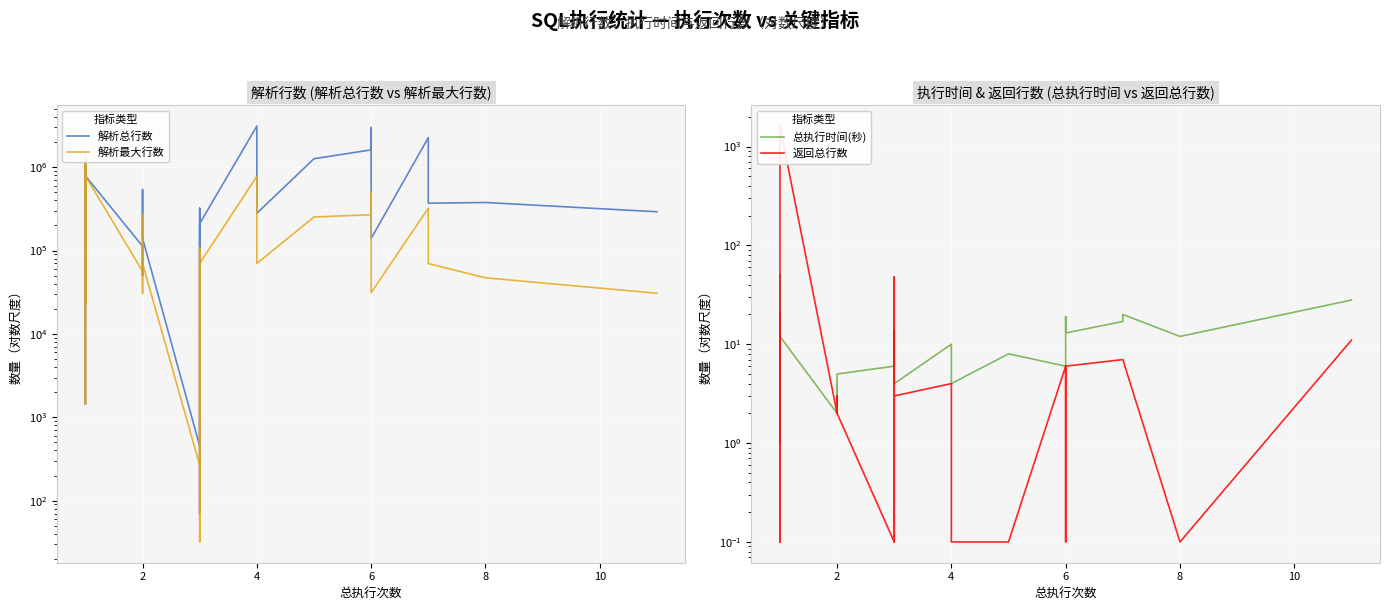

What is the difference between the second highest and minimum values in the 总执行时间(秒) series?

27.0